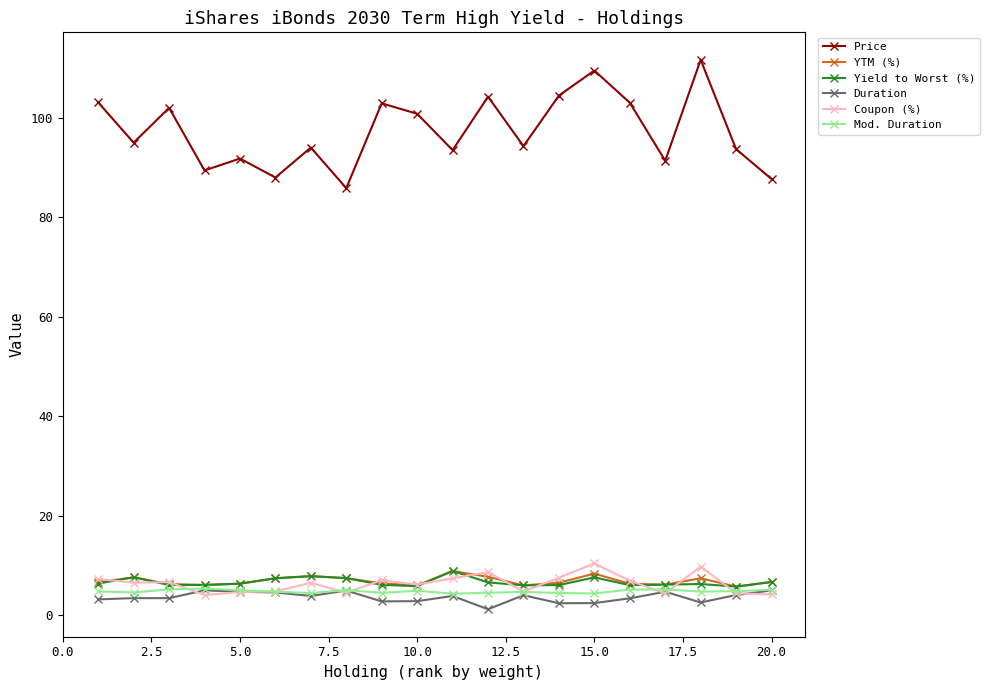

What is the value of the Duration point at the 5th from the left?

4.7